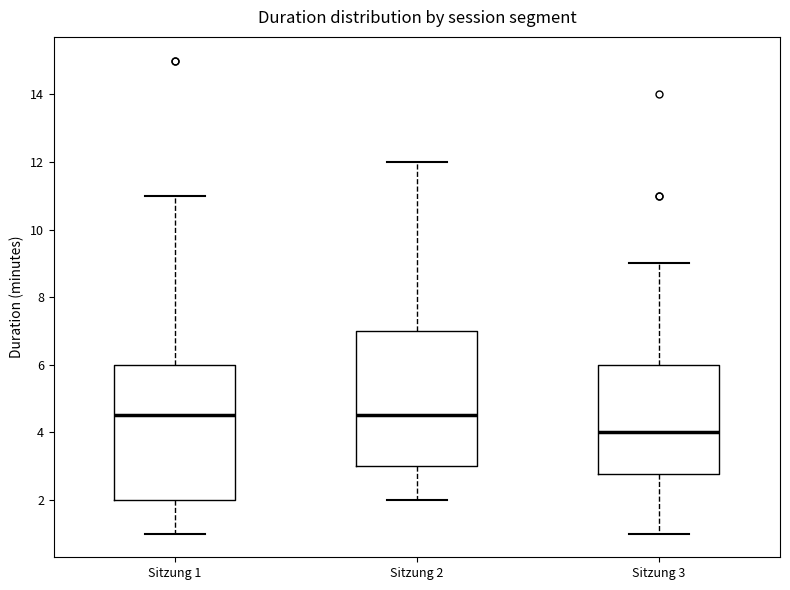

Where is the lower edge of the box for Sitzung 3 on the y-axis? The values are not printed on the chart, so give them approximately, as read against the axis.

2.8